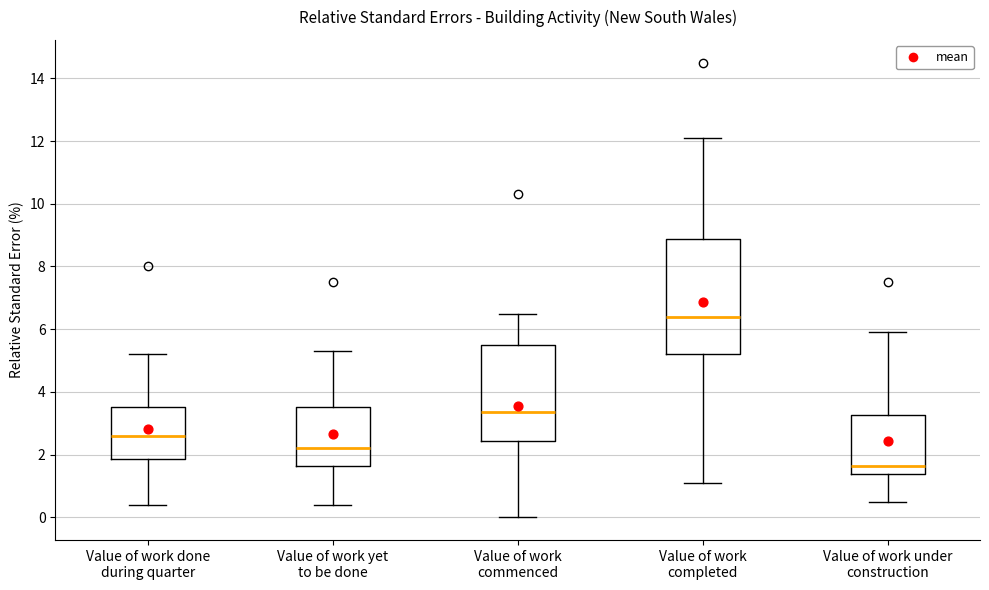

Which box is the tallest, from its lower edge to its upper edge?

Value of work completed